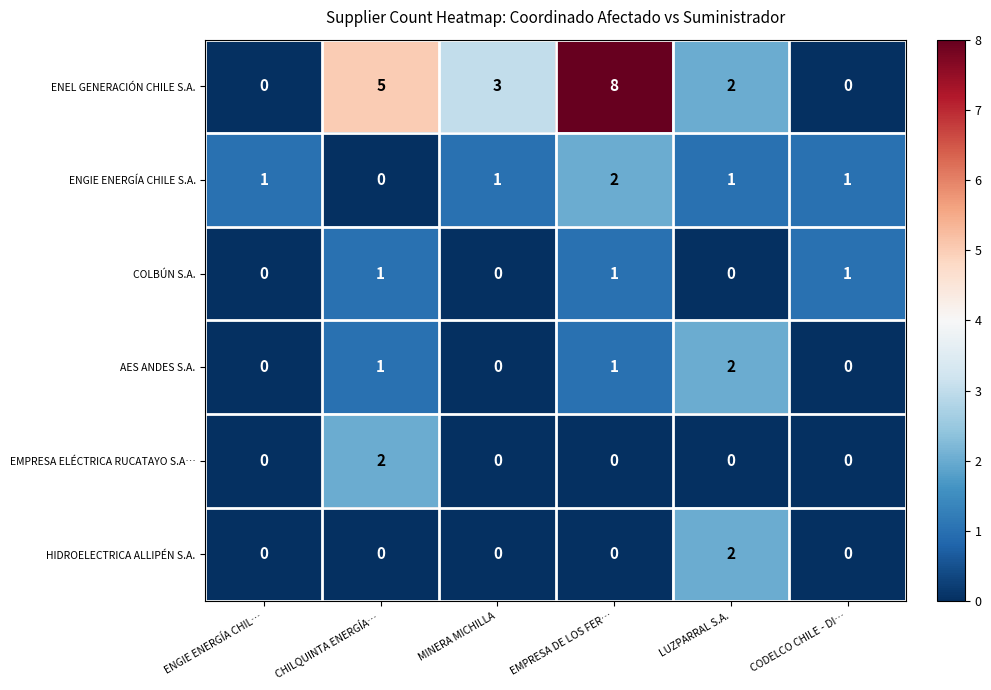

What is the sum of all ENGIE ENERGÍA CHILE S.A. values?

6